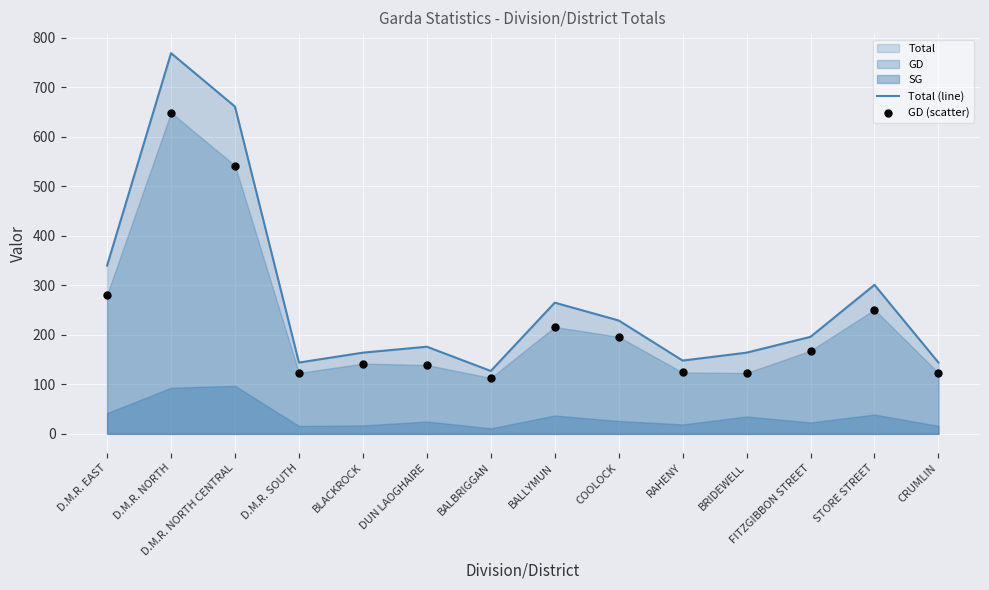

At how many categories does at least one series exceed 201?

6